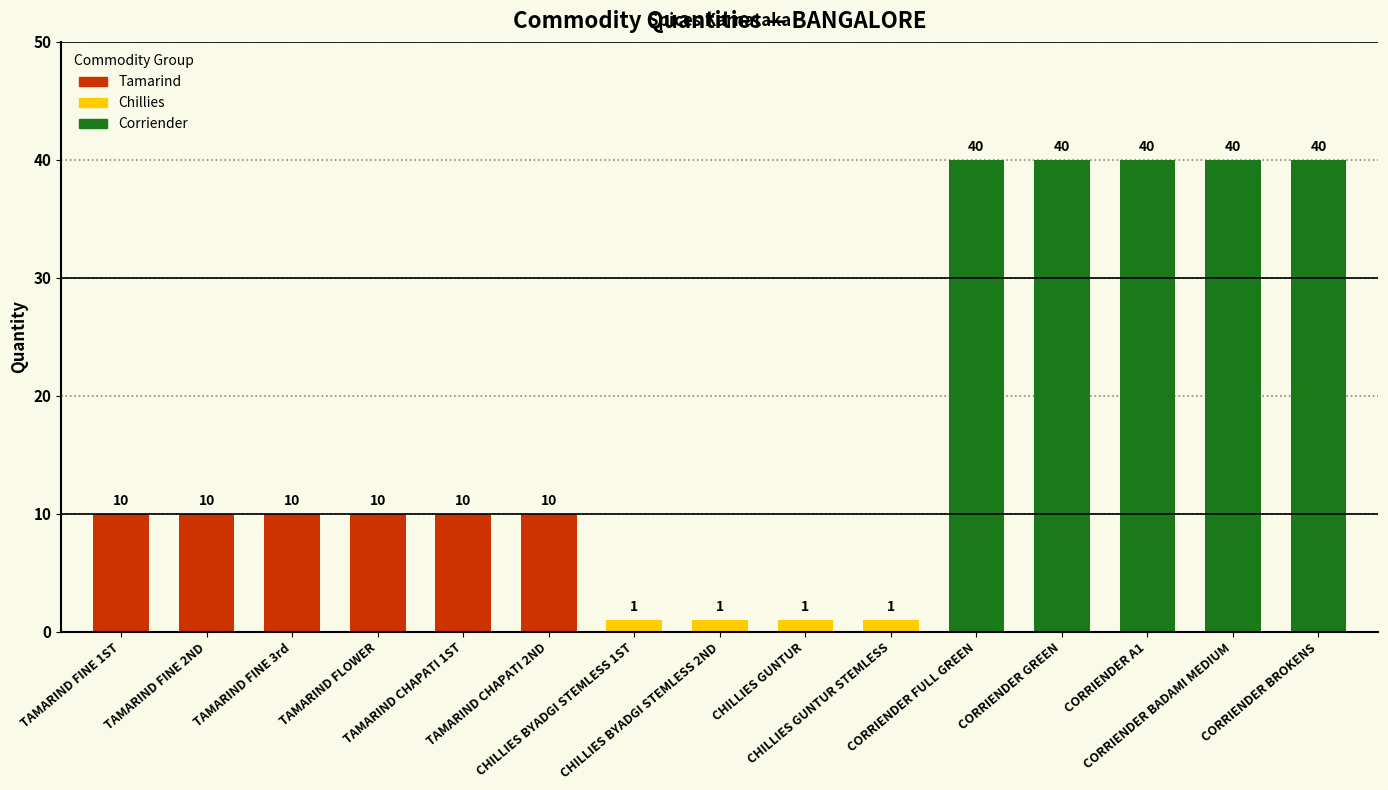

Rank the categories by value from highest to lowest.

CORRIENDER FULL GREEN, CORRIENDER GREEN, CORRIENDER A1, CORRIENDER BADAMI MEDIUM, CORRIENDER BROKENS, TAMARIND FINE 1ST, TAMARIND FINE 2ND, TAMARIND FINE 3rd, TAMARIND FLOWER, TAMARIND CHAPATI 1ST, TAMARIND CHAPATI 2ND, CHILLIES BYADGI STEMLESS 1ST, CHILLIES BYADGI STEMLESS 2ND, CHILLIES GUNTUR, CHILLIES GUNTUR STEMLESS